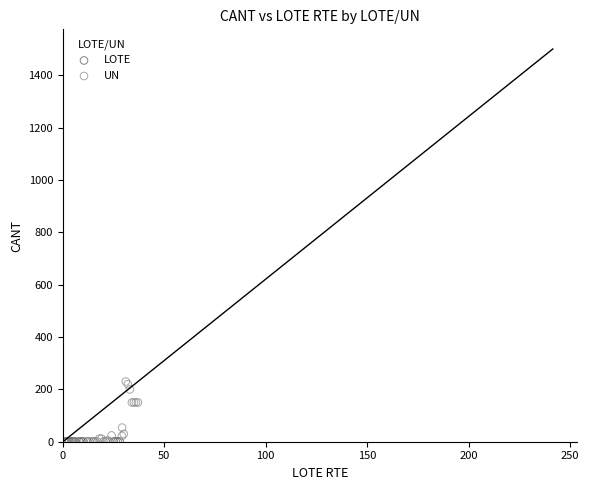

Which series reaches the maximum Y coordinate?

UN